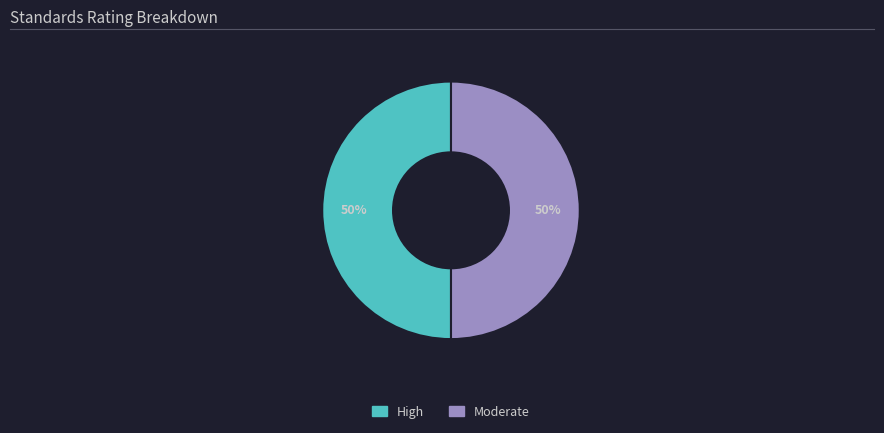

Count the number of slices in the pie.

2